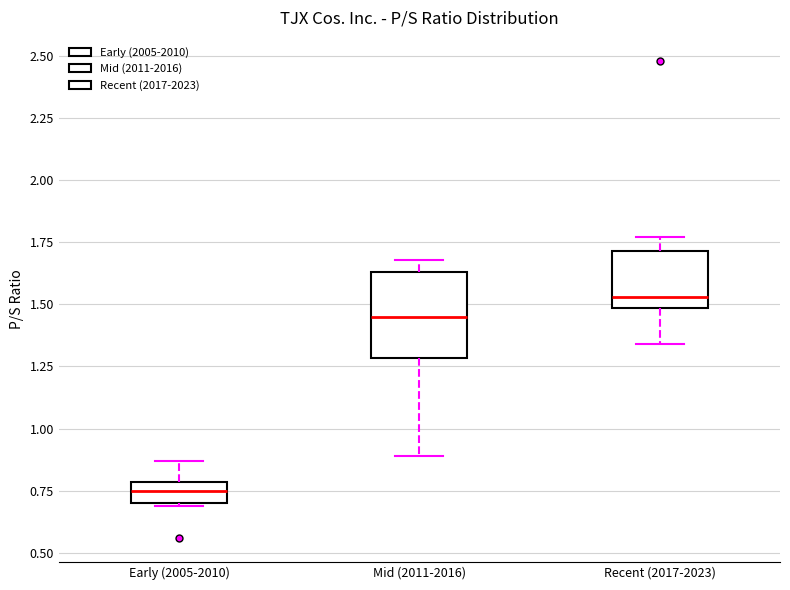

Which box has the highest median line?

Recent (2017-2023)